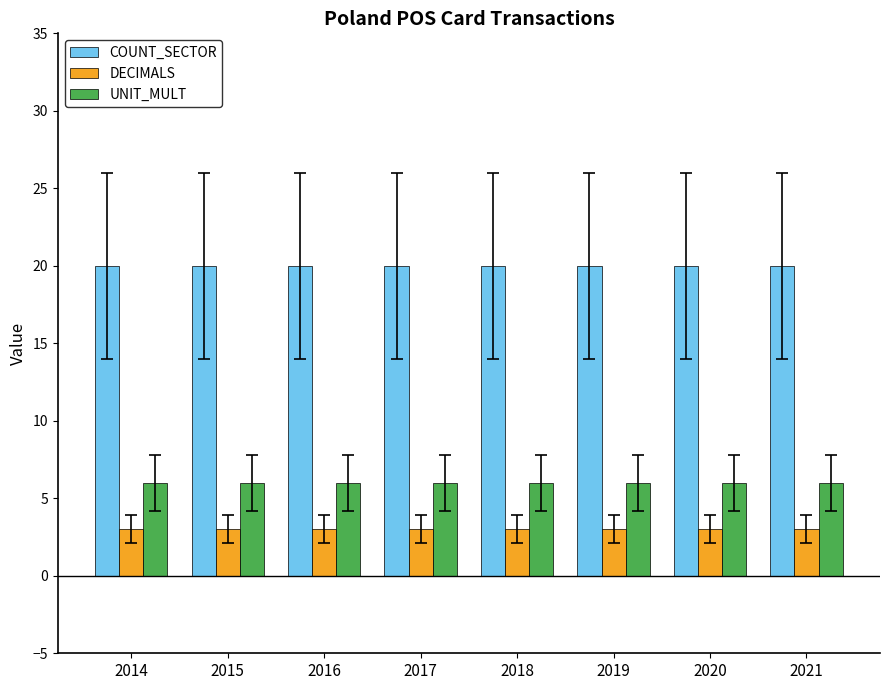

What is the difference between the highest and lowest values at 2019?

17